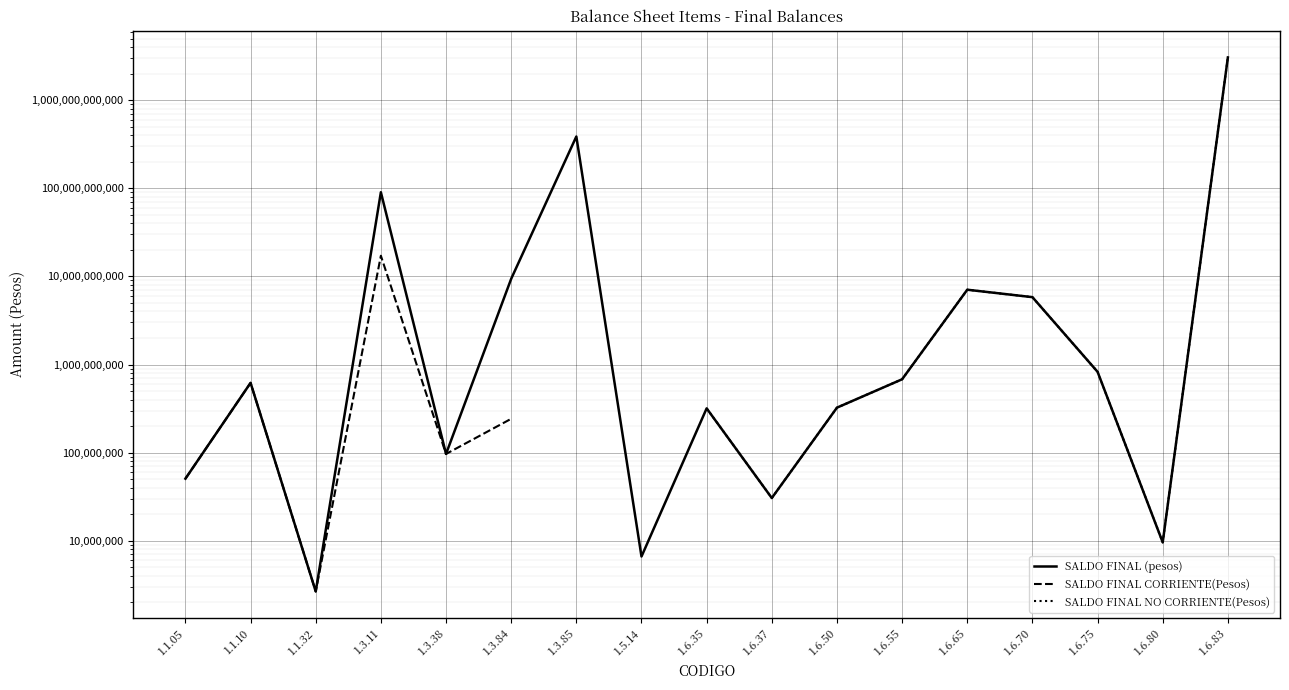

True or false: SALDO FINAL CORRIENTE(Pesos) and SALDO FINAL (pesos) cross at least once.

False